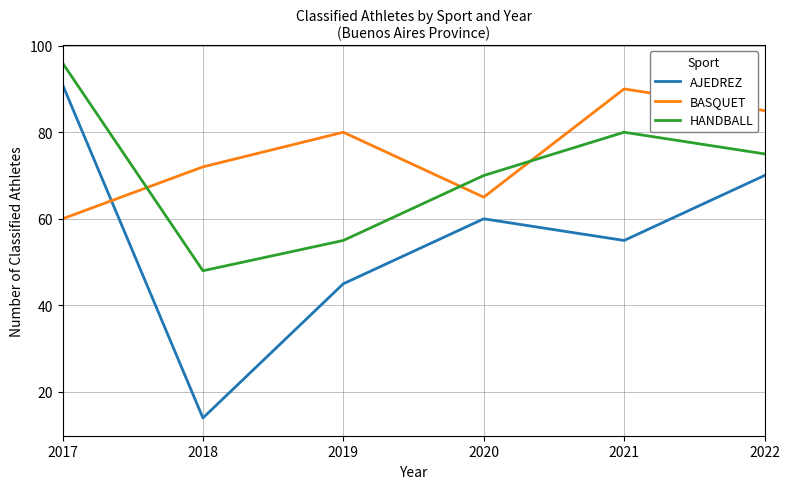

How many interior local peaks does the AJEDREZ series have?

1